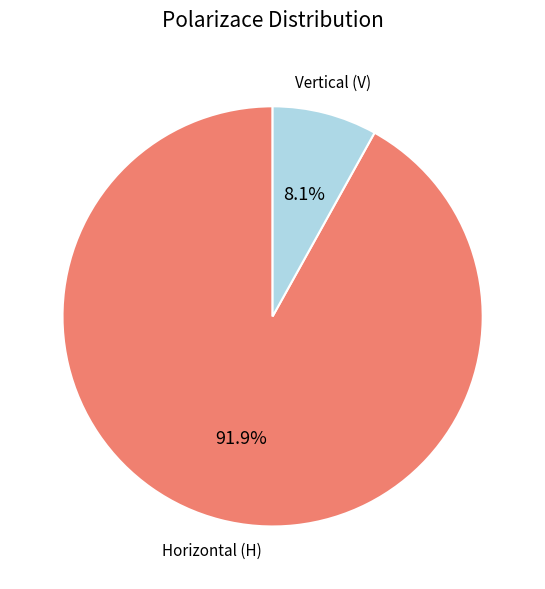

Is there a majority slice in this chart?

Yes